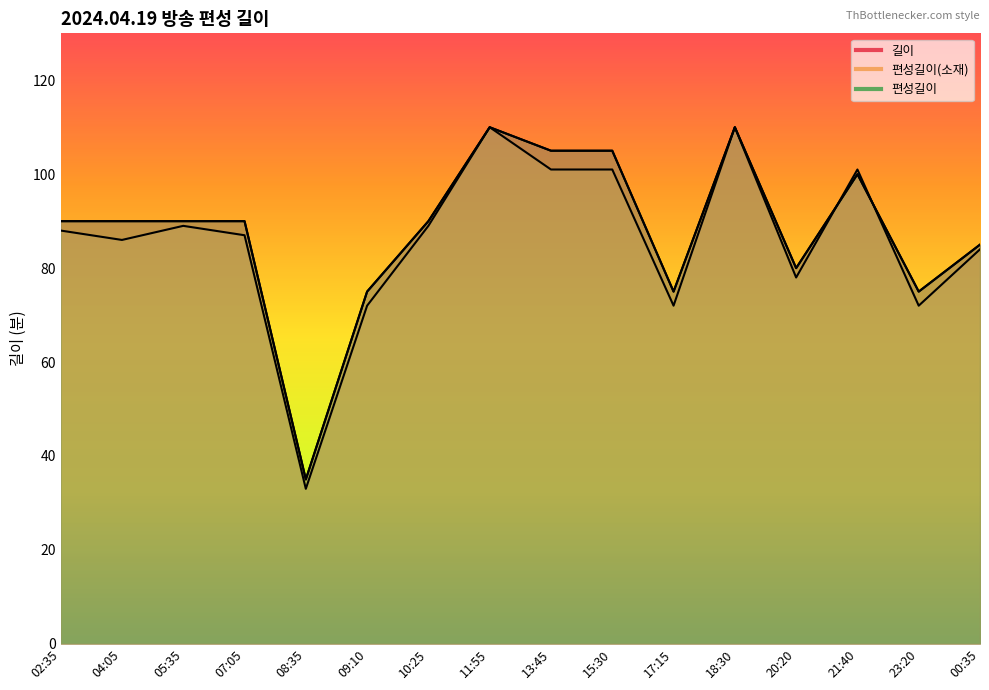

In 길이, how many points are lower than both neighbors (excluding endpoints)?

4